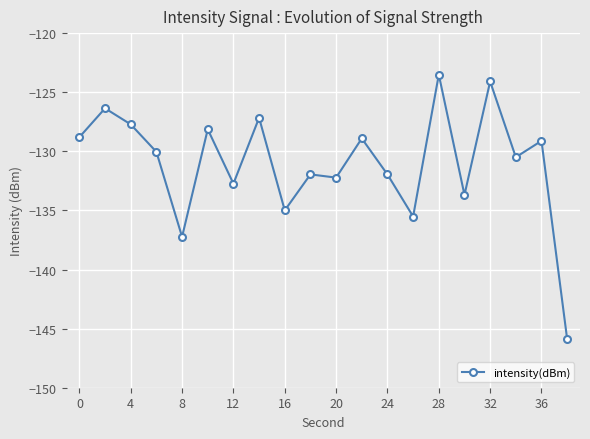

What is the average value?

-131.0